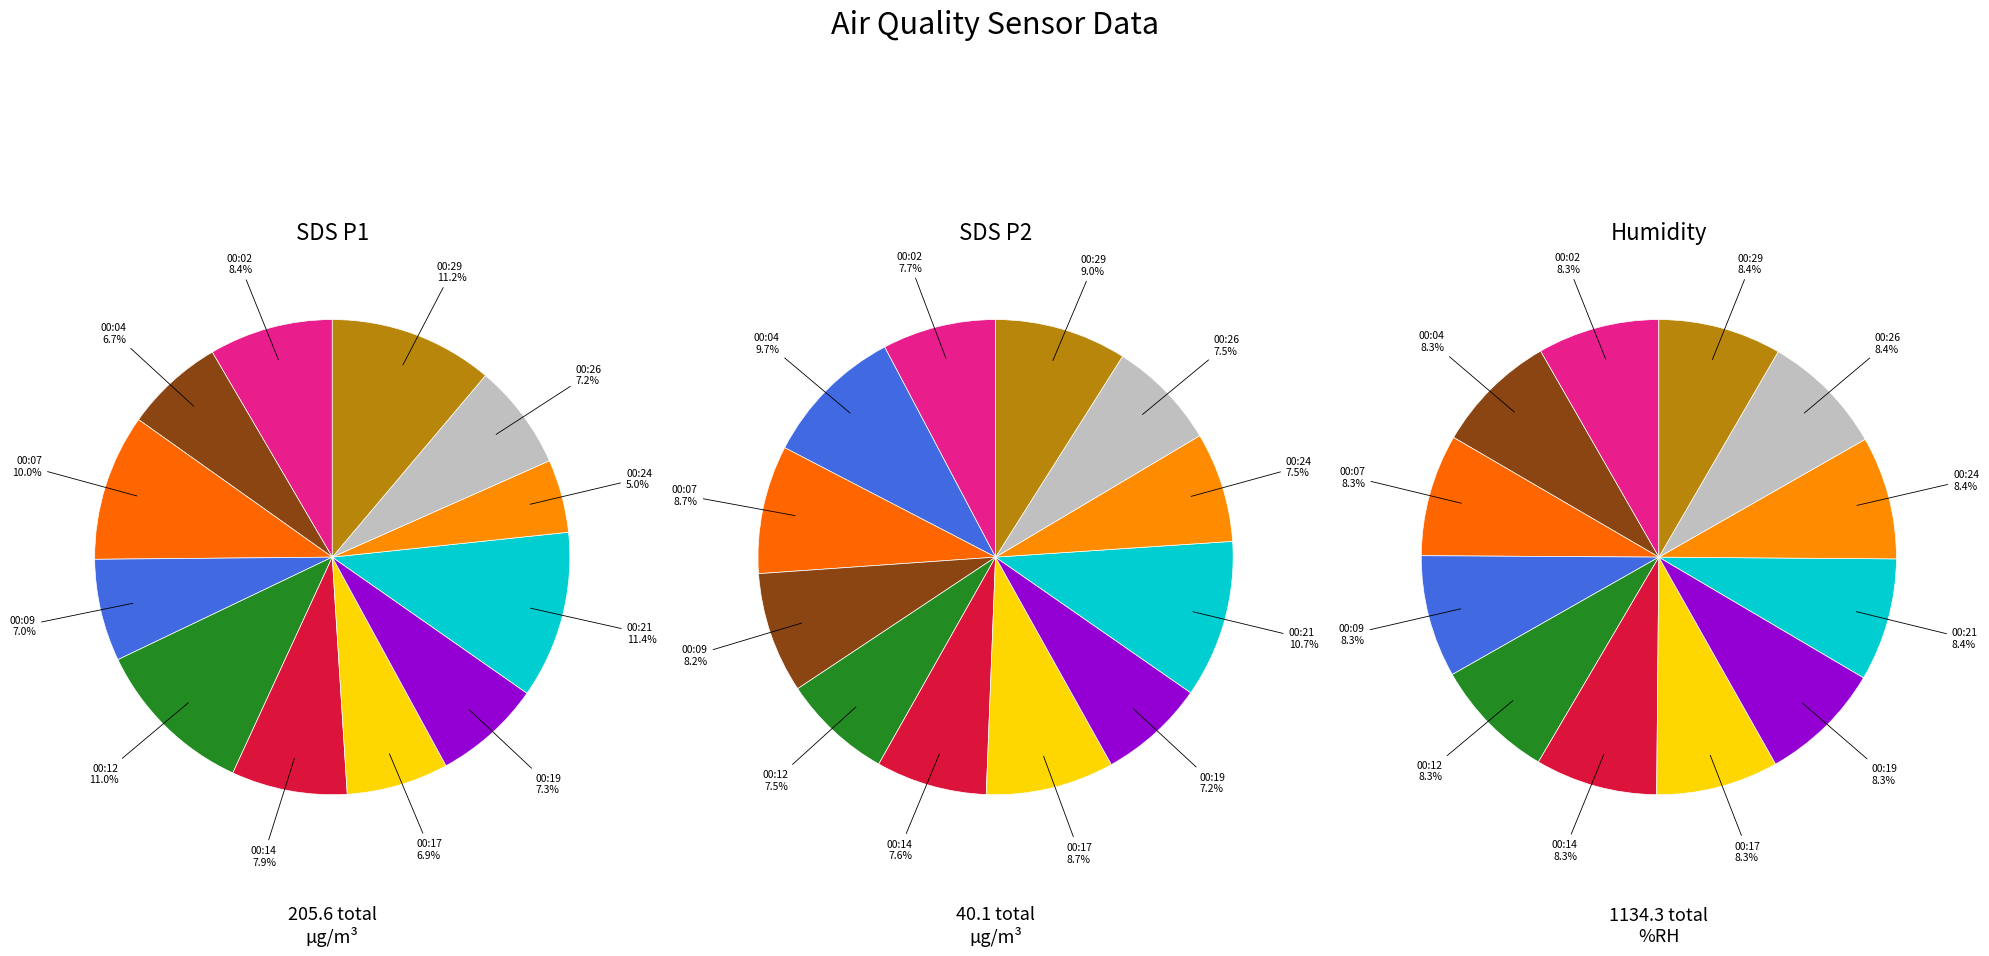

What is the spread (max minus min) of values at 00:26?

91.9